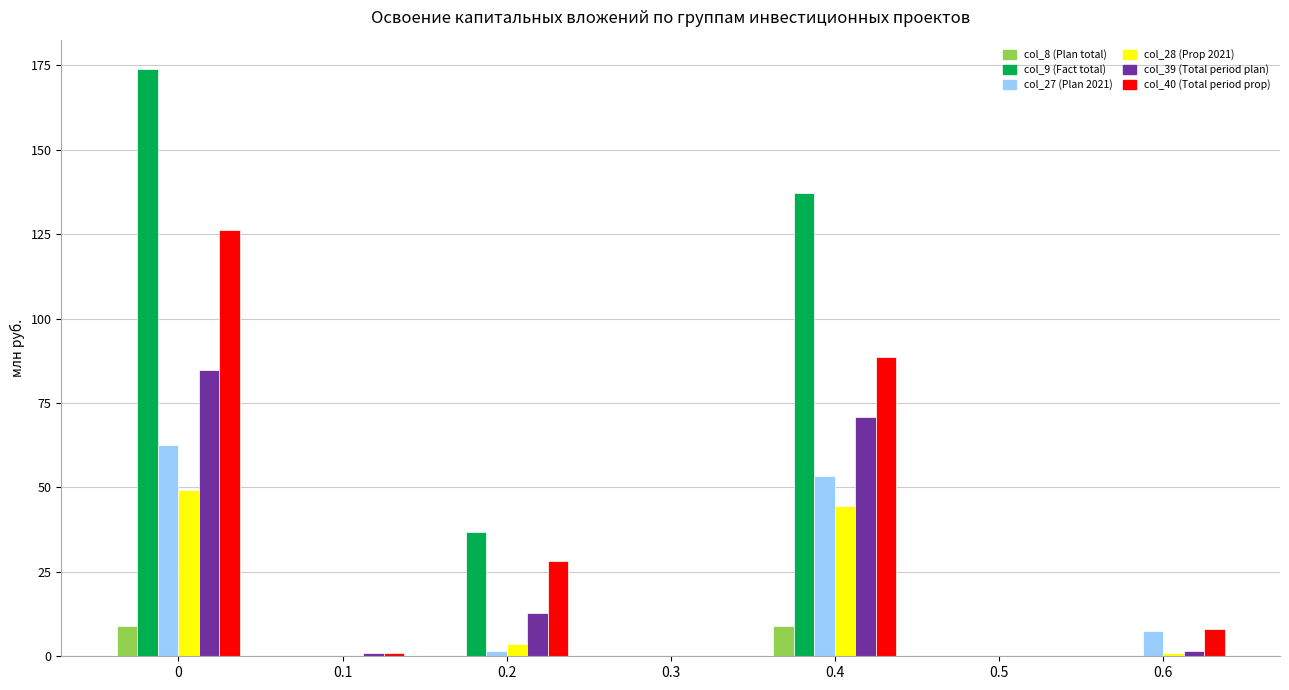

What is the difference between the col_28 (Prop 2021) values at 0.4 and 0.2?

40.8